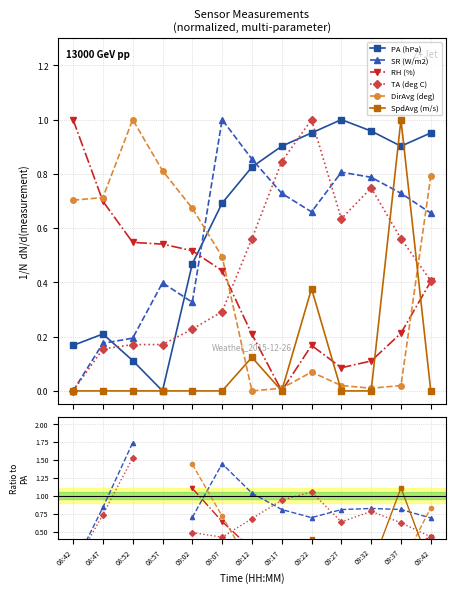

True or false: SpdAvg (m/s) and TA (deg C) intersect in this chart.

True